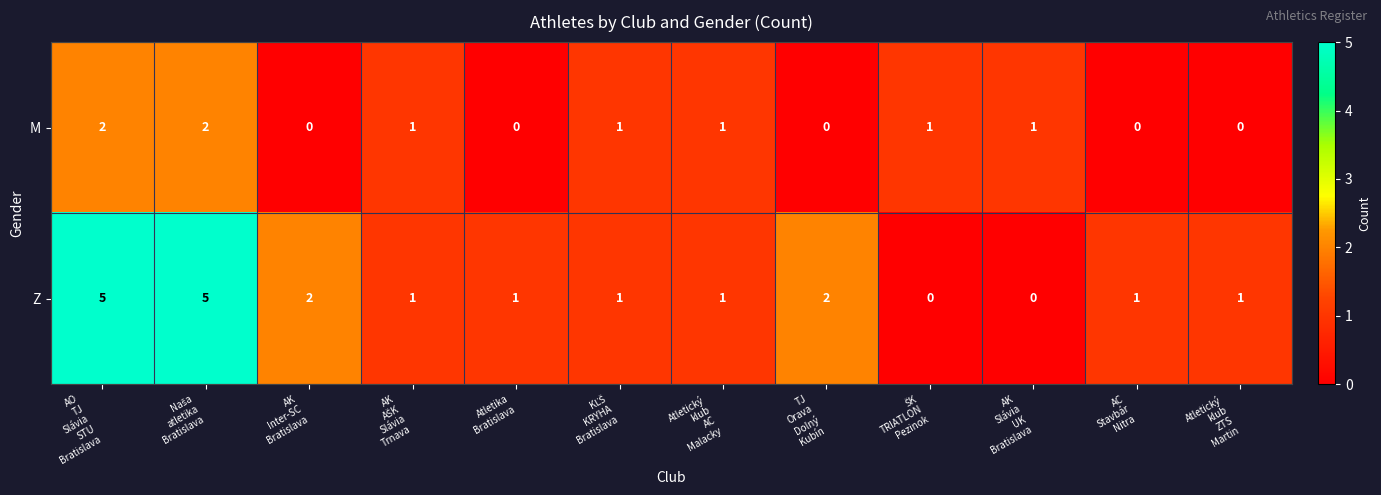

List the series in order of their overall mean, lowest first.

M, Z